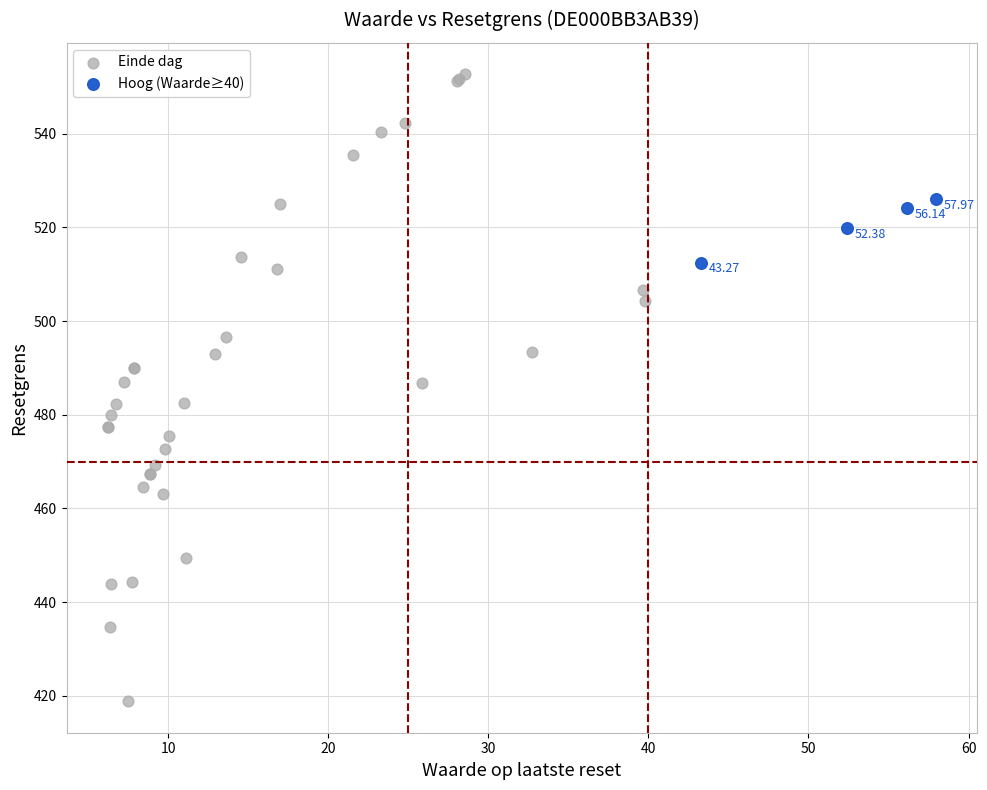

Which series has the largest Y range (max minus min)?

Einde dag